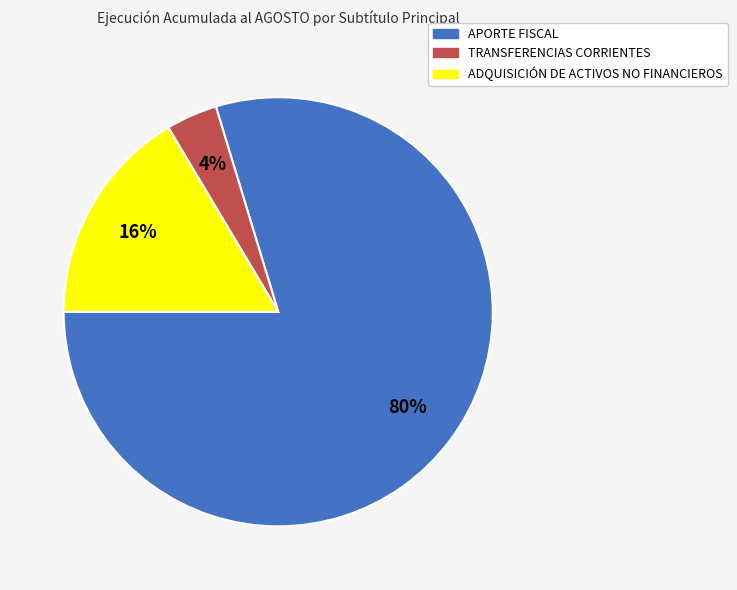

Do ADQUISICIÓN DE ACTIVOS NO FINANCIEROS and TRANSFERENCIAS CORRIENTES together represent more than half of the pie?

No